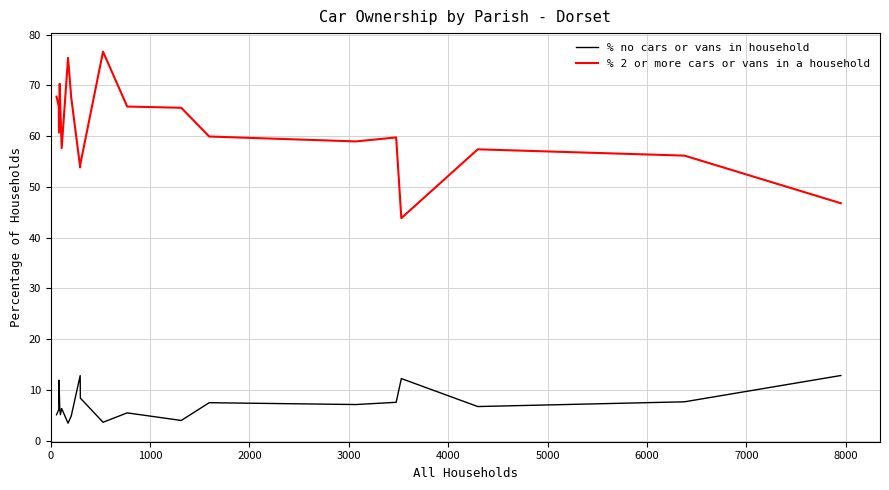

What is the sum of all % 2 or more cars or vans in a household values?

1230.1